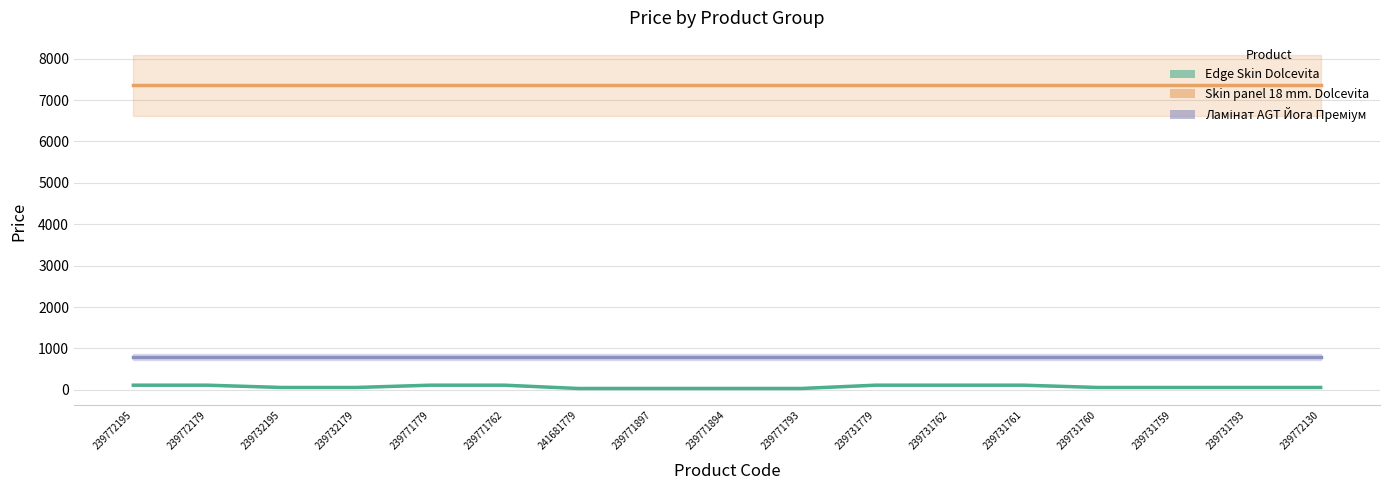

Reading right to left, transcribe all the data shown in this chart.

Edge Skin Dolcevita: 55.3	55.3	55.3	55.3	110.5	110.5	110.5	30.9	30.9	30.9	30.9	110.5	110.5	55.3	55.3	110.5	110.5
Skin panel 18 mm. Dolcevita: 7360.2	7360.2	7360.2	7360.2	7360.2	7360.2	7360.2	7360.2	7360.2	7360.2	7360.2	7360.2	7360.2	7360.2	7360.2	7360.2	7360.2
Ламінат AGT Йога Преміум: 793.0	793.0	793.0	793.0	793.0	793.0	793.0	793.0	793.0	793.0	793.0	793.0	793.0	793.0	793.0	793.0	793.0